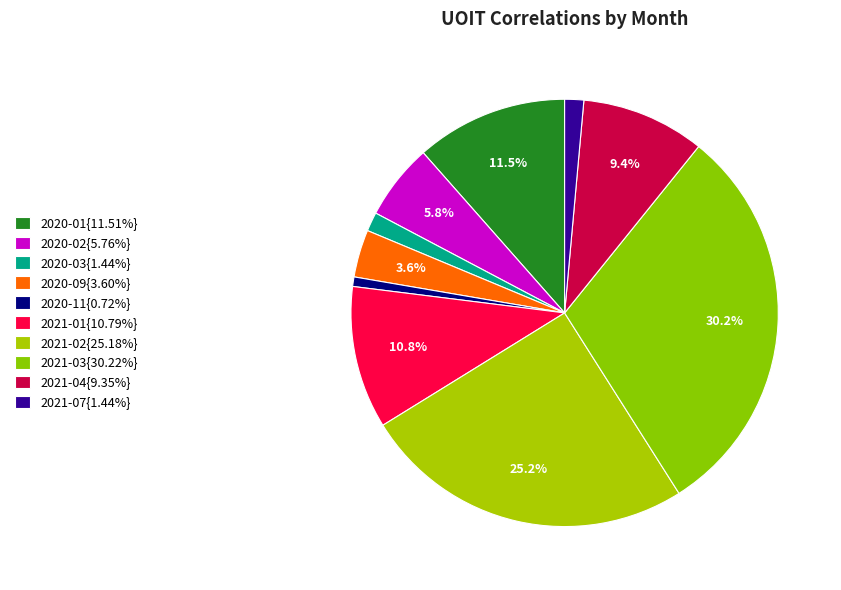

How many segments does this pie chart have?

10